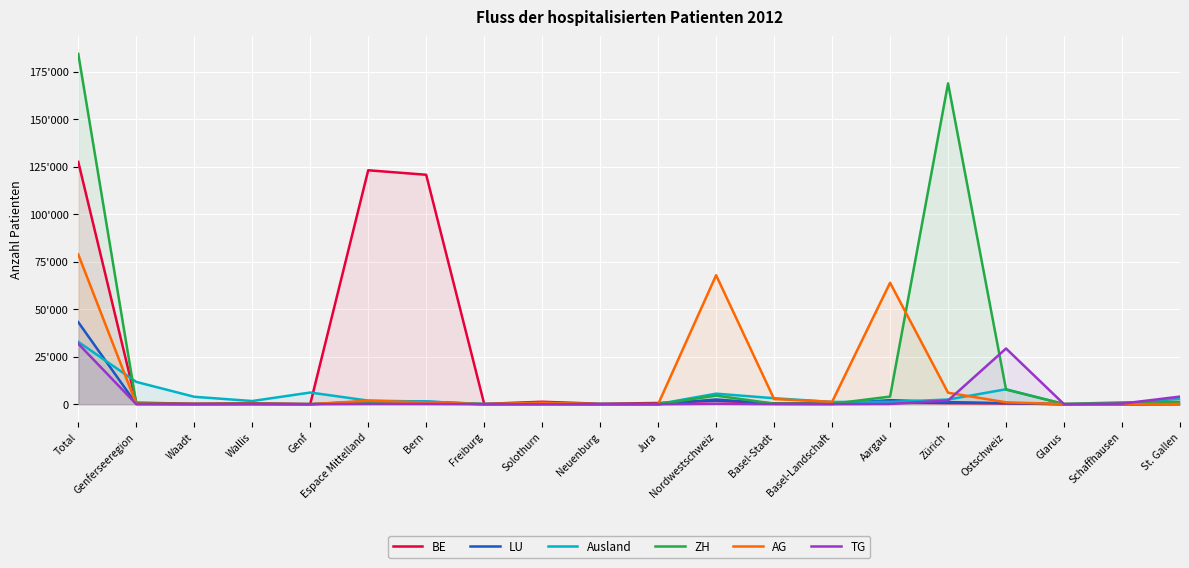

After their last crossing, which series has the higher values: LU or ZH?

ZH